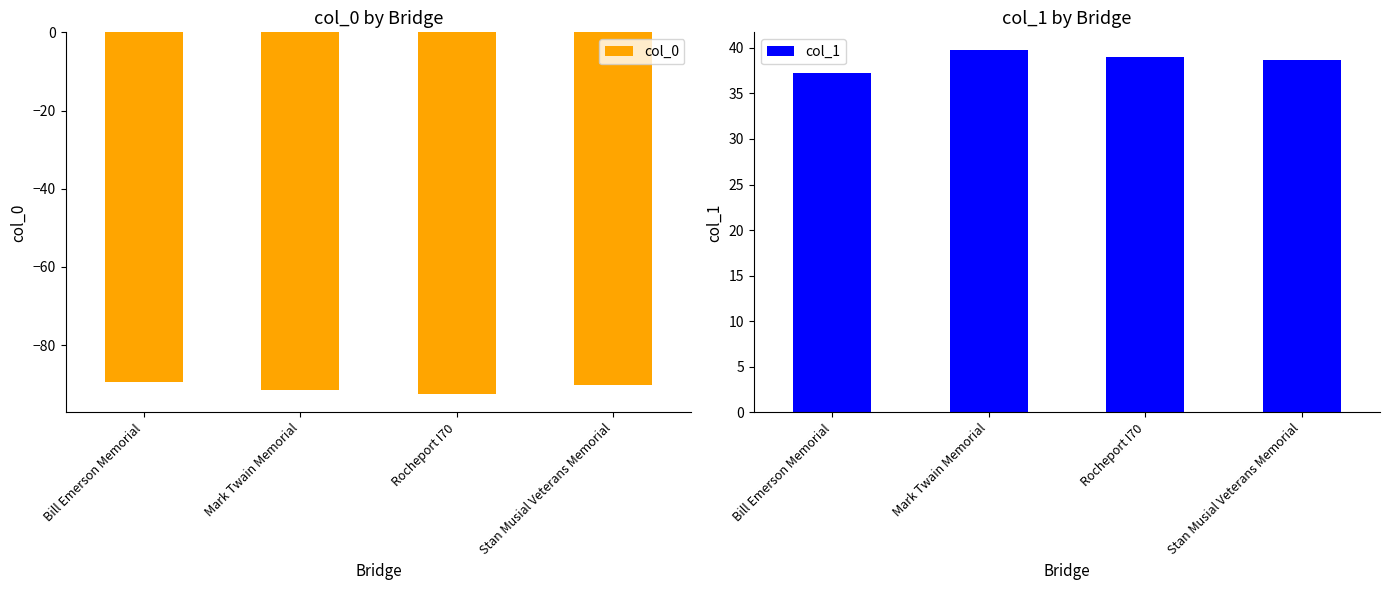

List the labels in order of col_0 value, largest first.

Bill Emerson Memorial, Stan Musial Veterans Memorial, Mark Twain Memorial, Rocheport I70